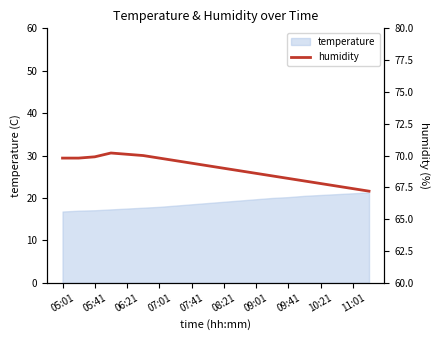

Reading right to left, what are all the values shown in this chart?

67.2	67.4	67.6	67.8	68.0	68.2	68.4	68.6	68.8	69.0	69.2	69.4	69.6	69.8	70.0	70.1	70.2	69.9	69.8	69.8